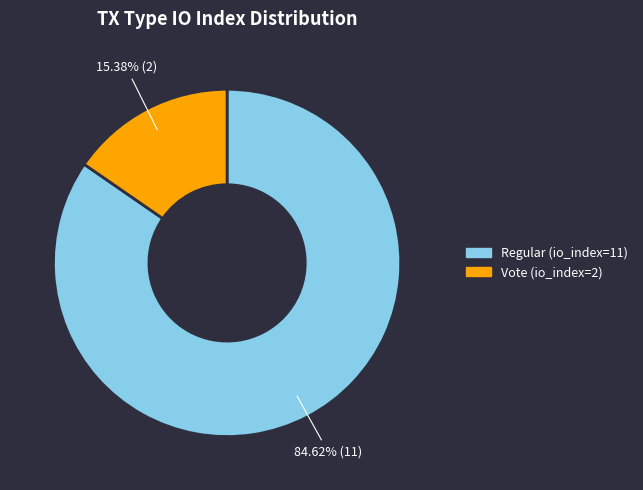

How many segments does this pie chart have?

2